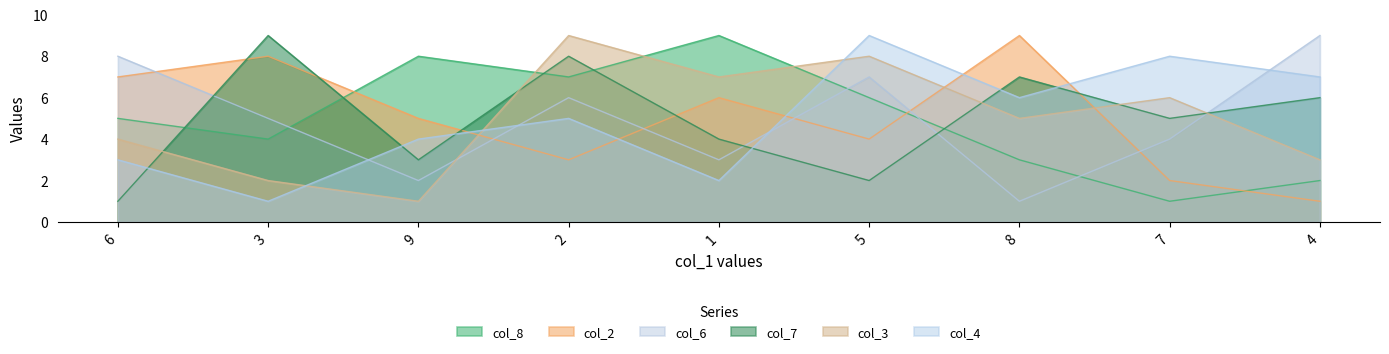

Count the col_7 values in the range 3 to 7.

5